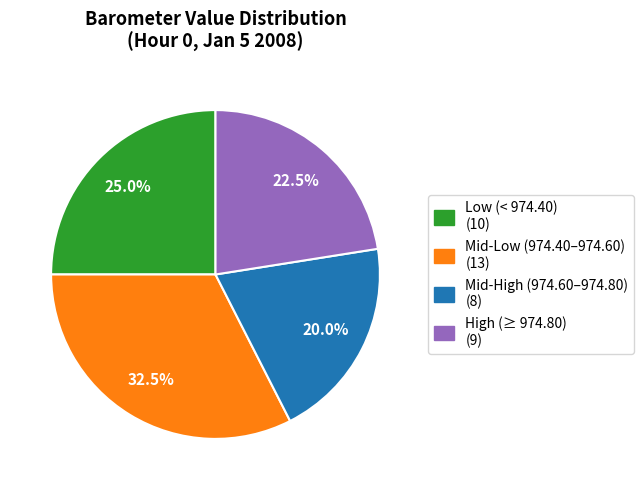

Does any single category account for the majority?

No